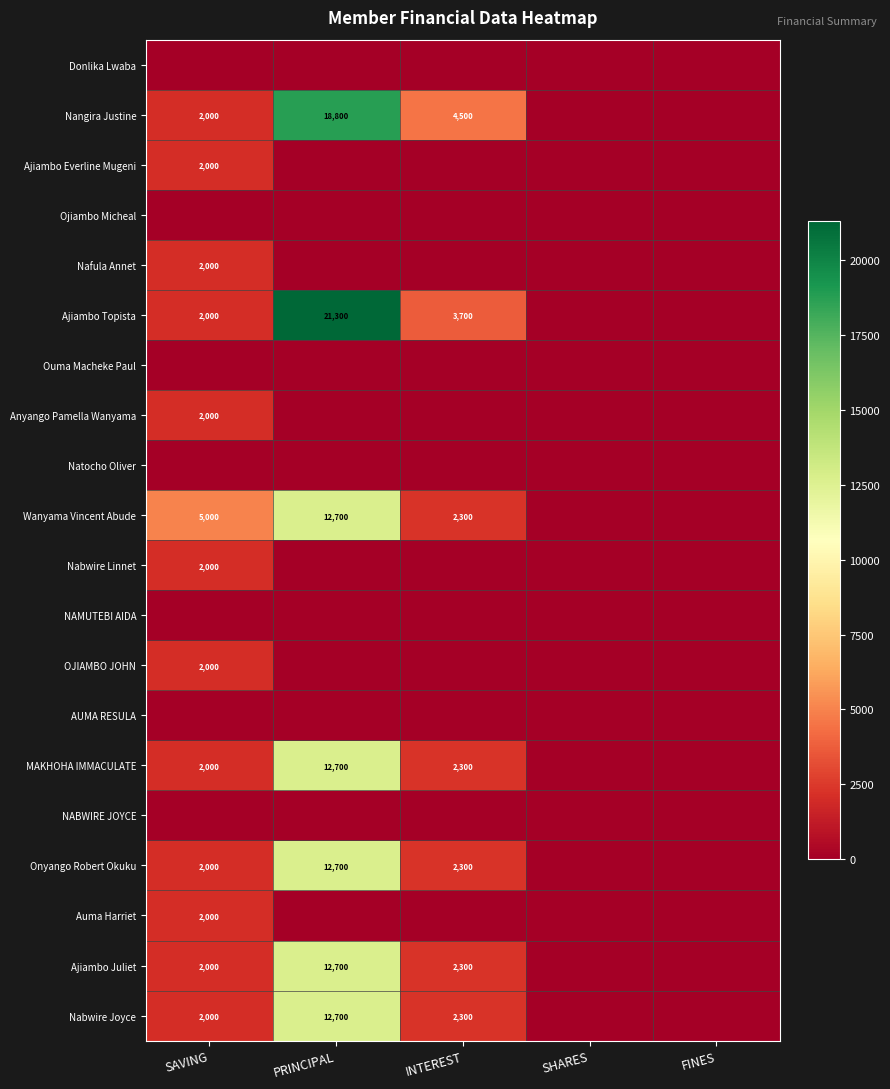

Is it true that Ajiambo Juliet equals 12700 at PRINCIPAL?

True